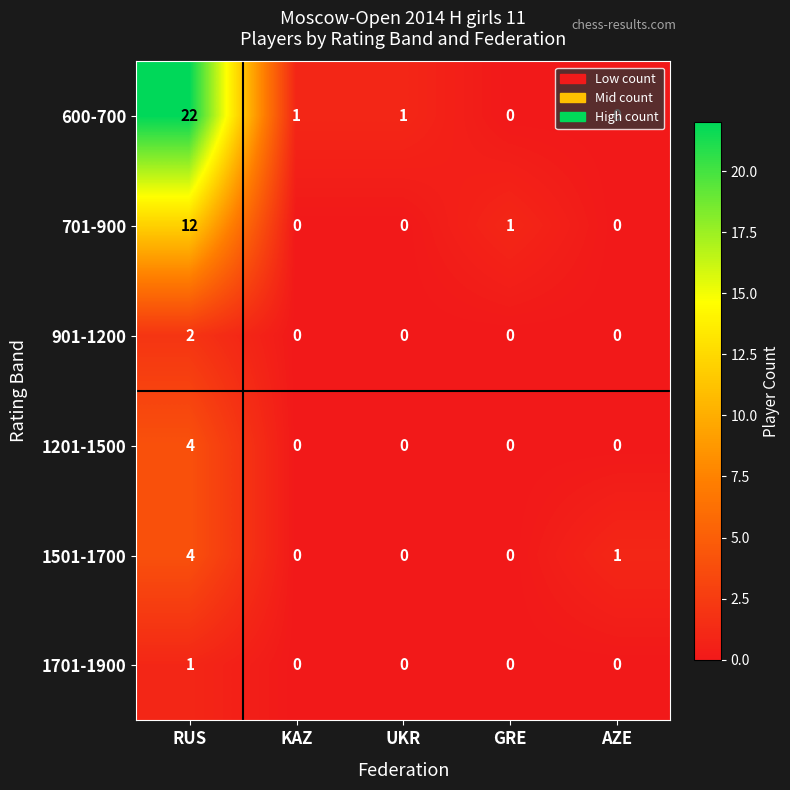

Which category has the highest value in the 701-900 series?

RUS